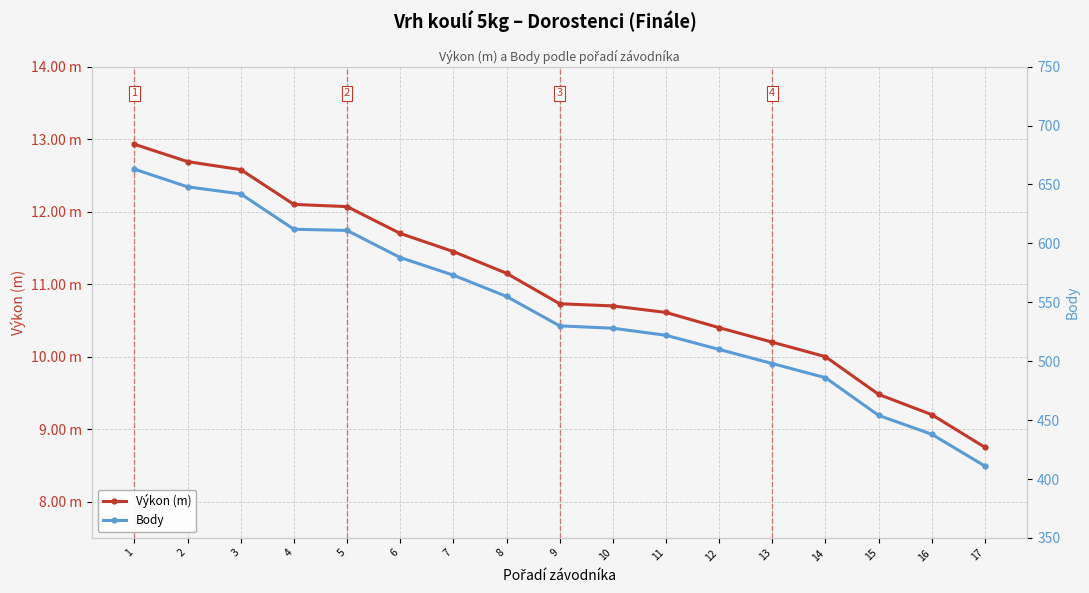

At how many categories does at least one series exceed 611?

4